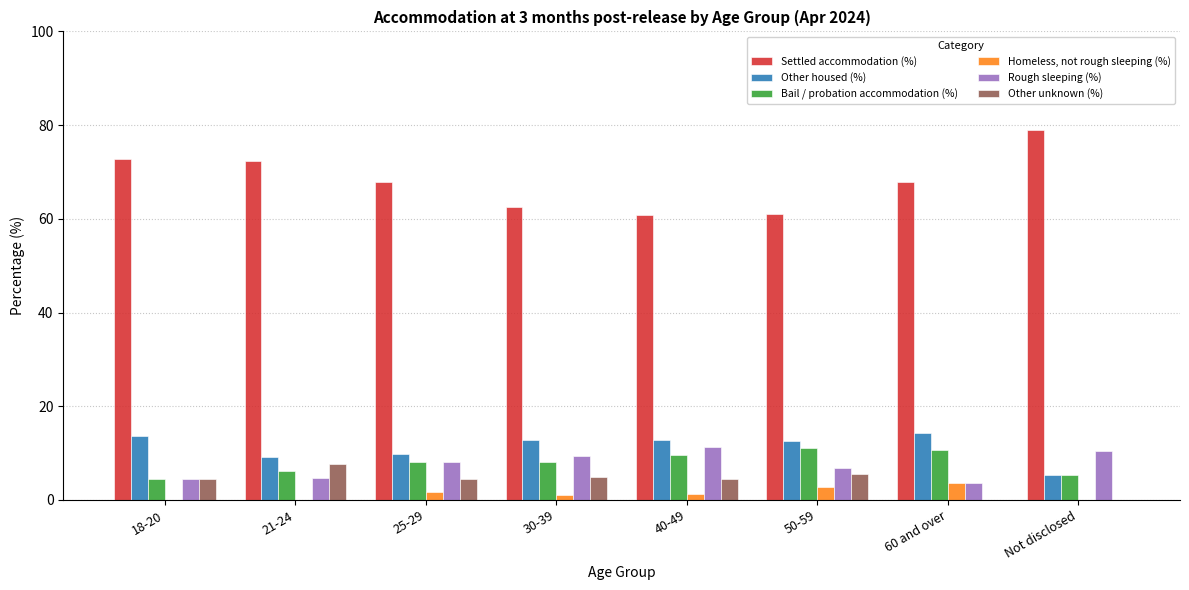

Is it true that Other housed (%) equals 12.9 at 30-39?

True